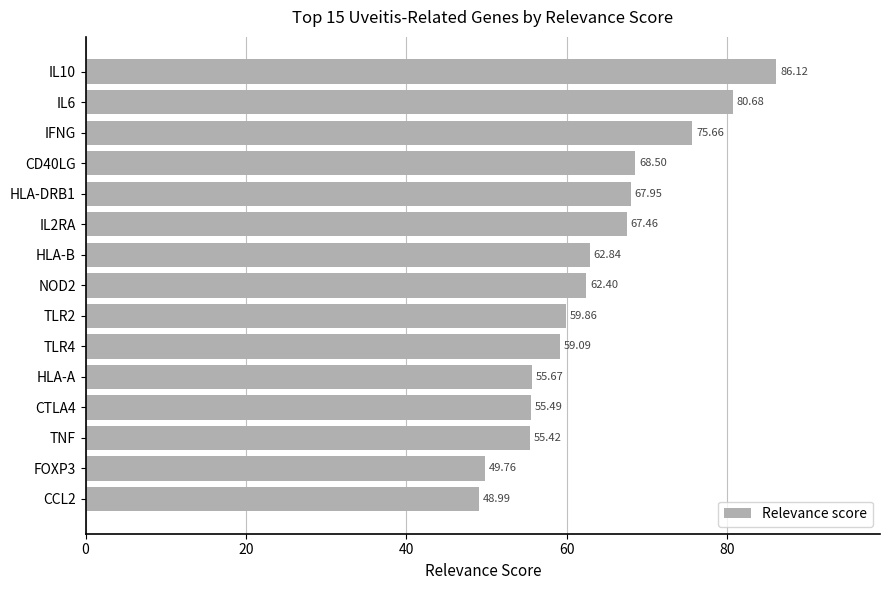

What is the average value?

63.7